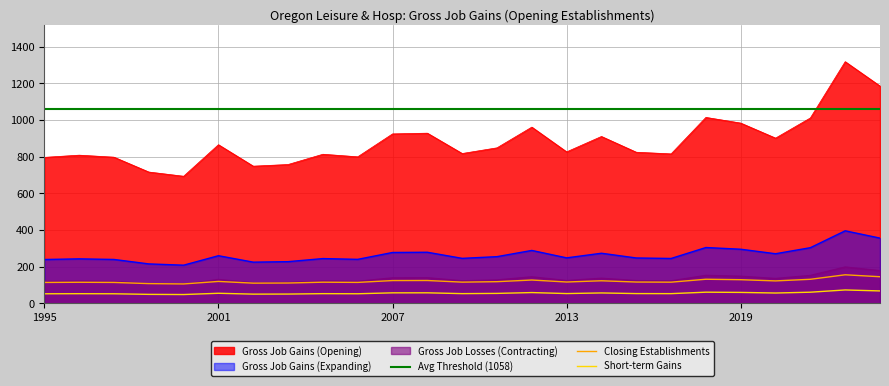

True or false: Gross Job Gains (Expanding) and Gross Job Losses (Contracting) intersect in this chart.

False